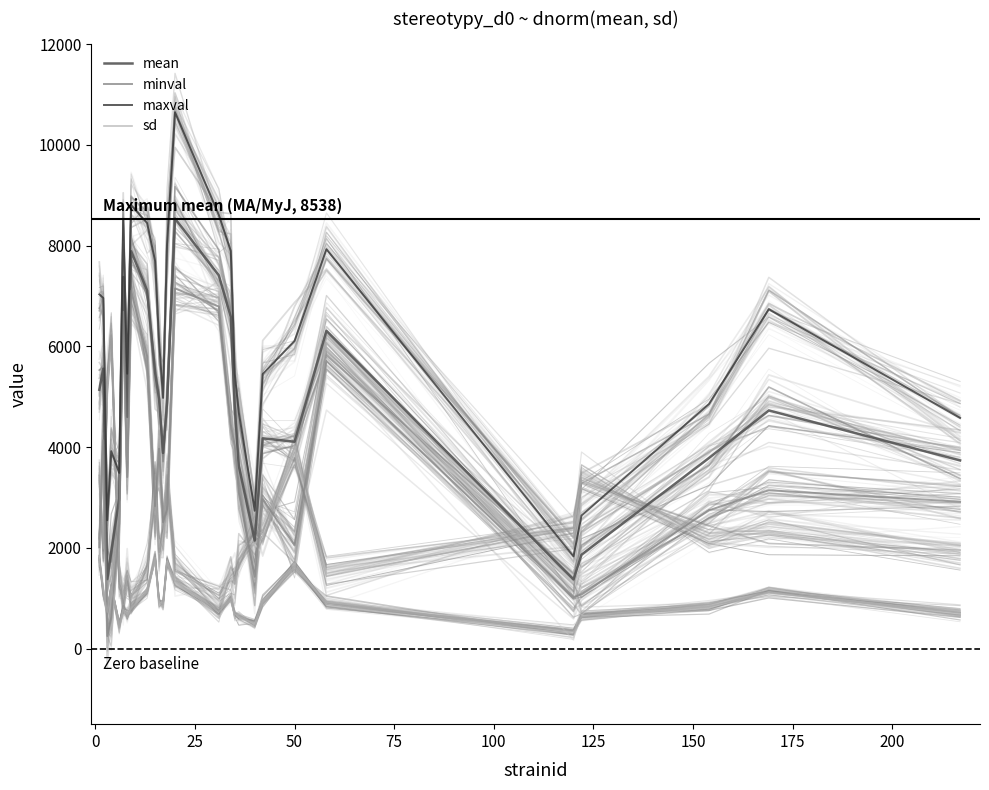

What are all the series names shown in the legend?

mean, minval, maxval, sd